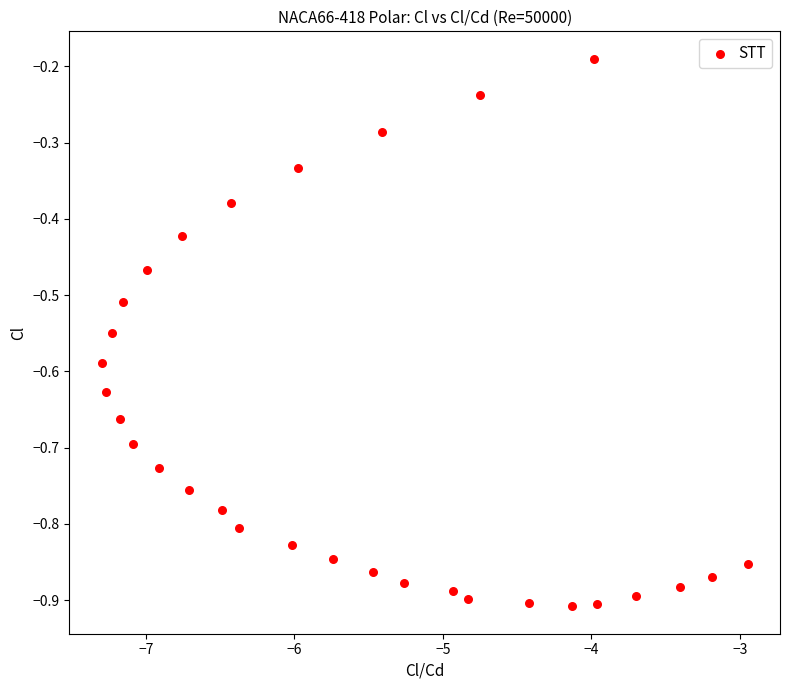

What is the range of Y values (max minus min)?

0.7